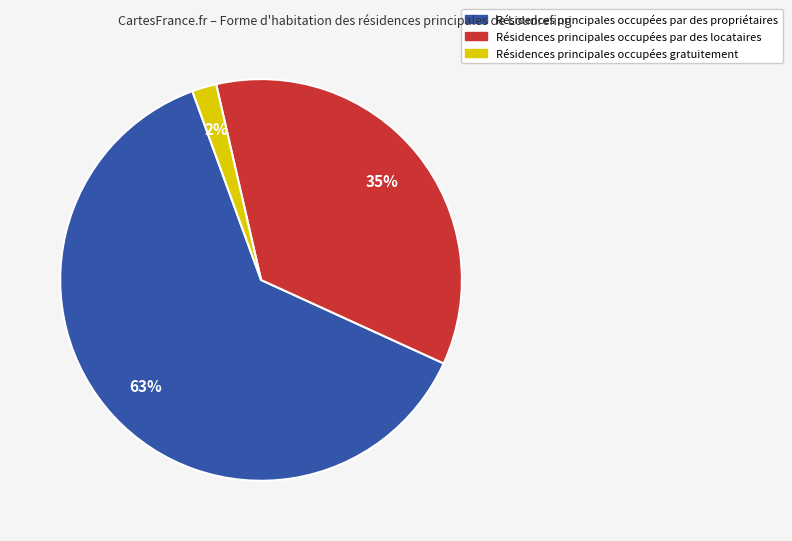

Is there any slice that represents more than half of the pie?

Yes